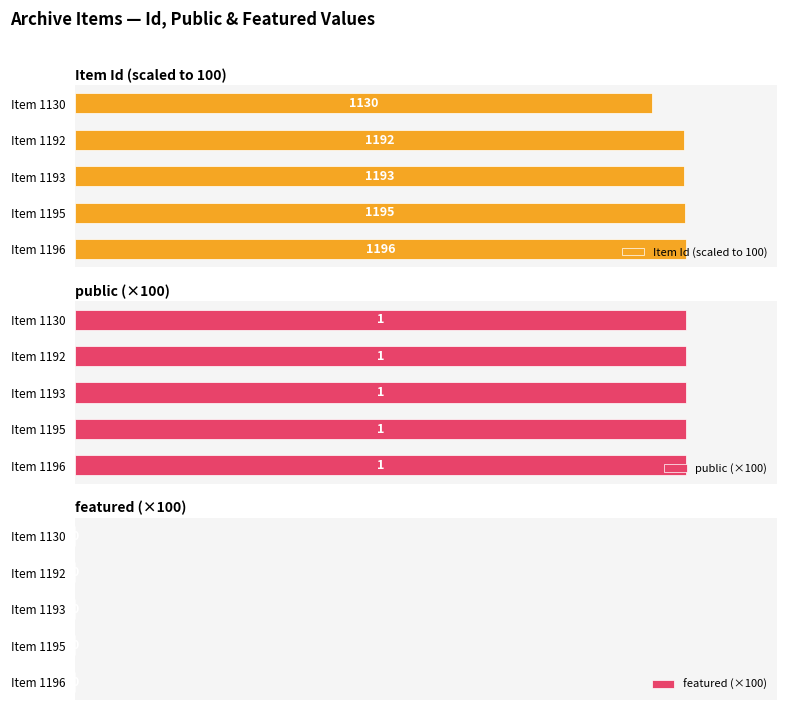

Rank the series by their maximum value, from lowest to highest.

public (×100), featured (×100), Item Id (scaled to 100)